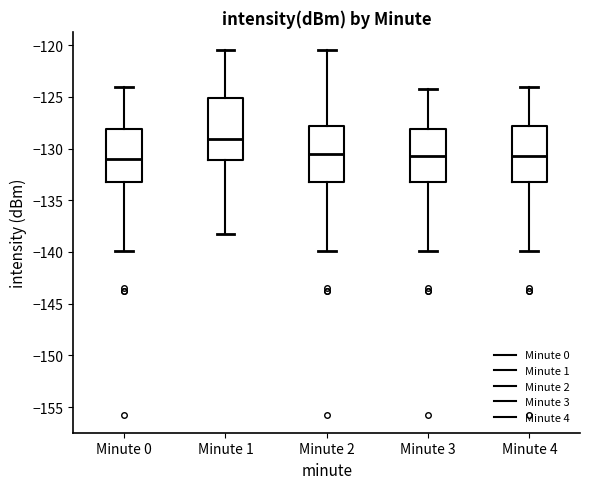

Which box's median line is the highest?

Minute 1